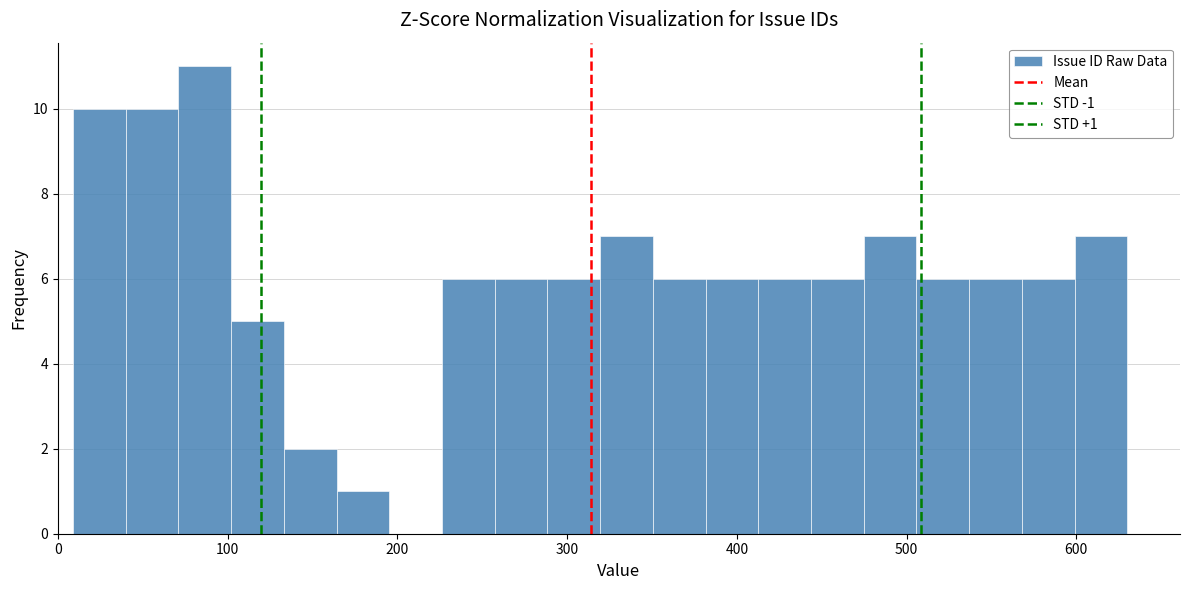

Read against the x-axis, roughly where is the centre of the tallest bar?

90